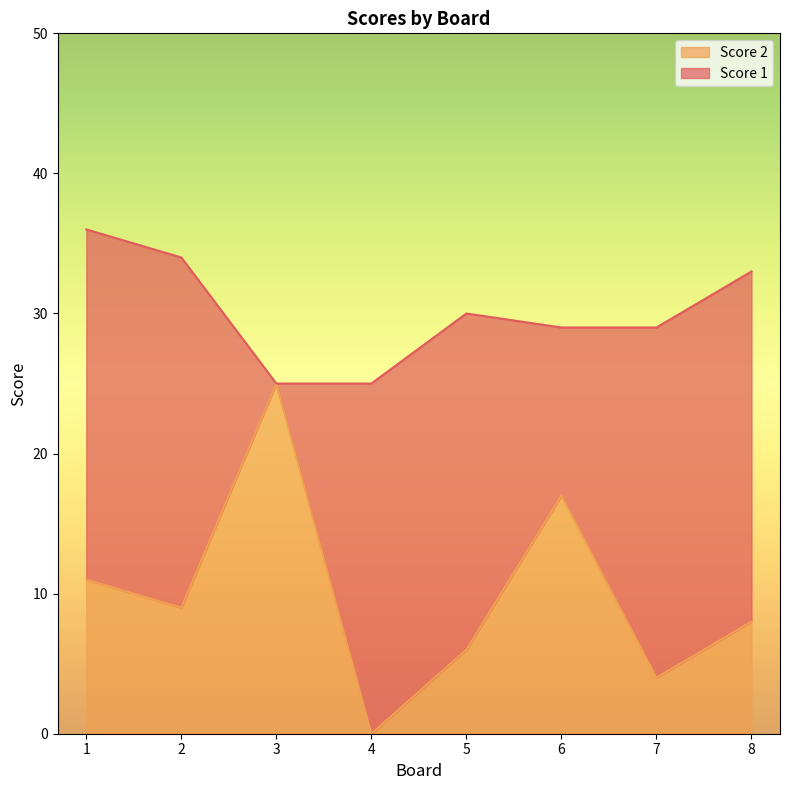

What is the value of the 1st point from the left?

11